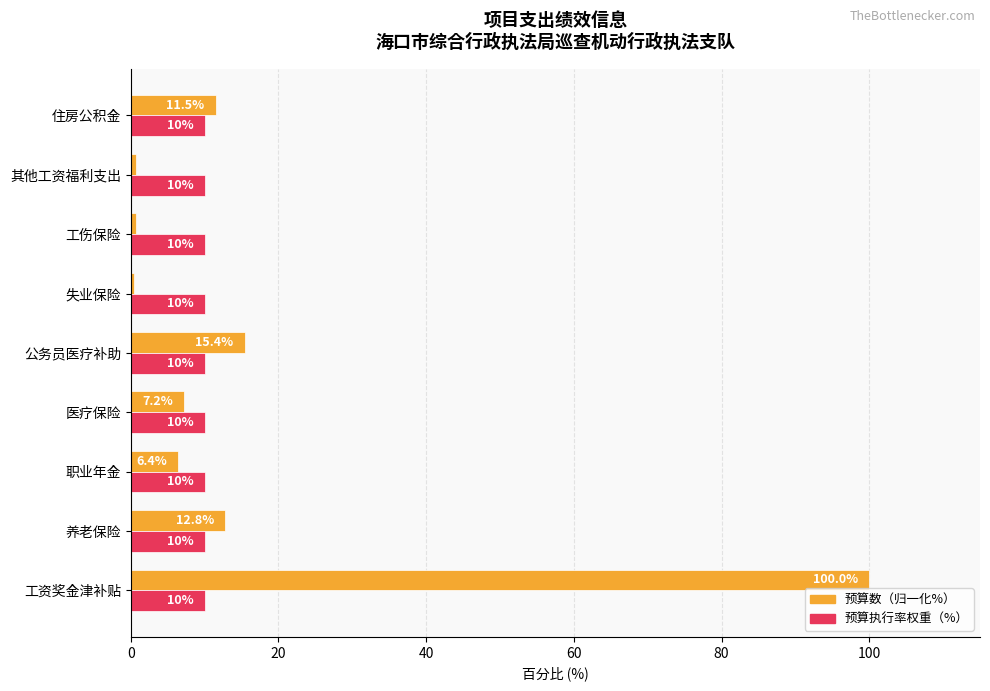

Which series has the largest range (max minus min)?

预算数（归一化%）